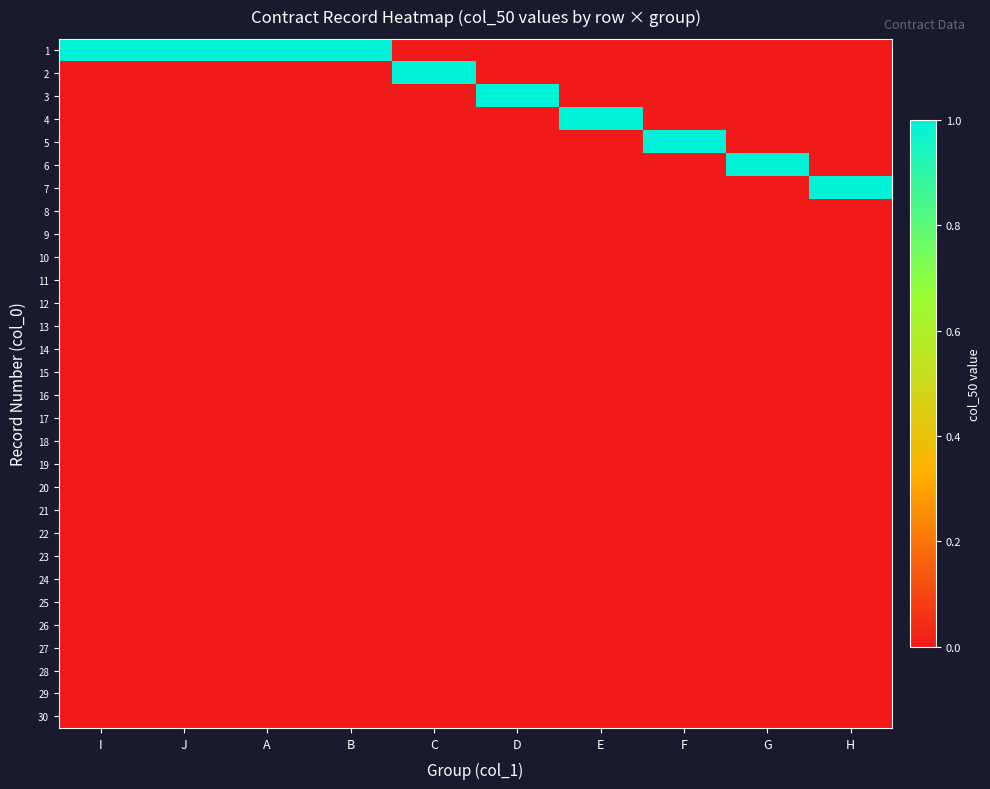

Reading right to left, transcribe all the data shown in this chart.

1: H=0	G=0	F=0	E=0	D=0	C=0	B=1	A=1	J=1	I=1
2: H=0	G=0	F=0	E=0	D=0	C=1	B=0	A=0	J=0	I=0
3: H=0	G=0	F=0	E=0	D=1	C=0	B=0	A=0	J=0	I=0
4: H=0	G=0	F=0	E=1	D=0	C=0	B=0	A=0	J=0	I=0
5: H=0	G=0	F=1	E=0	D=0	C=0	B=0	A=0	J=0	I=0
6: H=0	G=1	F=0	E=0	D=0	C=0	B=0	A=0	J=0	I=0
7: H=1	G=0	F=0	E=0	D=0	C=0	B=0	A=0	J=0	I=0
8: H=0	G=0	F=0	E=0	D=0	C=0	B=0	A=0	J=0	I=0
9: H=0	G=0	F=0	E=0	D=0	C=0	B=0	A=0	J=0	I=0
10: H=0	G=0	F=0	E=0	D=0	C=0	B=0	A=0	J=0	I=0
11: H=0	G=0	F=0	E=0	D=0	C=0	B=0	A=0	J=0	I=0
12: H=0	G=0	F=0	E=0	D=0	C=0	B=0	A=0	J=0	I=0
13: H=0	G=0	F=0	E=0	D=0	C=0	B=0	A=0	J=0	I=0
14: H=0	G=0	F=0	E=0	D=0	C=0	B=0	A=0	J=0	I=0
15: H=0	G=0	F=0	E=0	D=0	C=0	B=0	A=0	J=0	I=0
16: H=0	G=0	F=0	E=0	D=0	C=0	B=0	A=0	J=0	I=0
17: H=0	G=0	F=0	E=0	D=0	C=0	B=0	A=0	J=0	I=0
18: H=0	G=0	F=0	E=0	D=0	C=0	B=0	A=0	J=0	I=0
19: H=0	G=0	F=0	E=0	D=0	C=0	B=0	A=0	J=0	I=0
20: H=0	G=0	F=0	E=0	D=0	C=0	B=0	A=0	J=0	I=0
21: H=0	G=0	F=0	E=0	D=0	C=0	B=0	A=0	J=0	I=0
22: H=0	G=0	F=0	E=0	D=0	C=0	B=0	A=0	J=0	I=0
23: H=0	G=0	F=0	E=0	D=0	C=0	B=0	A=0	J=0	I=0
24: H=0	G=0	F=0	E=0	D=0	C=0	B=0	A=0	J=0	I=0
25: H=0	G=0	F=0	E=0	D=0	C=0	B=0	A=0	J=0	I=0
26: H=0	G=0	F=0	E=0	D=0	C=0	B=0	A=0	J=0	I=0
27: H=0	G=0	F=0	E=0	D=0	C=0	B=0	A=0	J=0	I=0
28: H=0	G=0	F=0	E=0	D=0	C=0	B=0	A=0	J=0	I=0
29: H=0	G=0	F=0	E=0	D=0	C=0	B=0	A=0	J=0	I=0
30: H=0	G=0	F=0	E=0	D=0	C=0	B=0	A=0	J=0	I=0